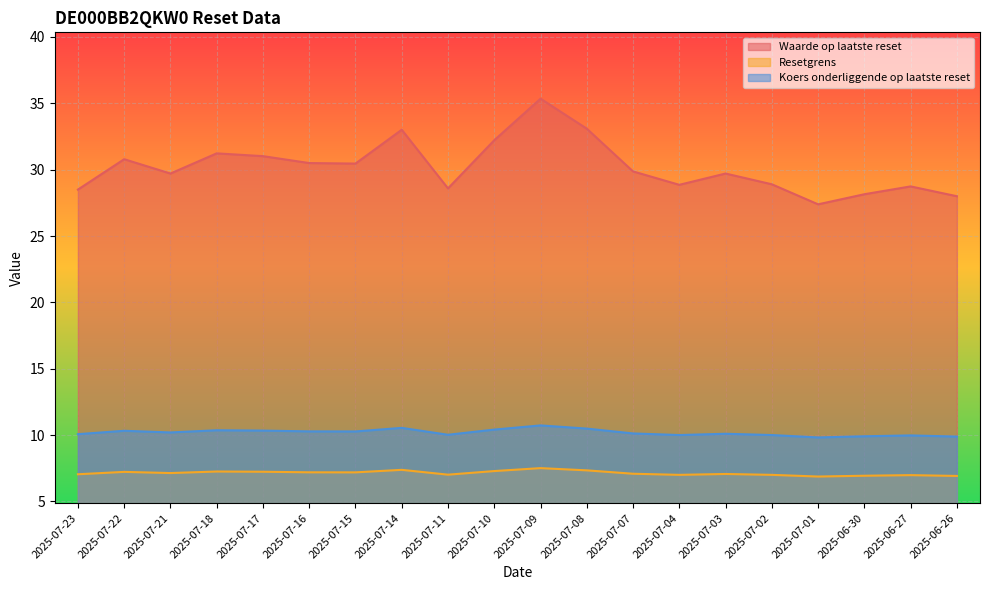

What is the approximate value of Resetgrens at 2025-07-14?

7.4